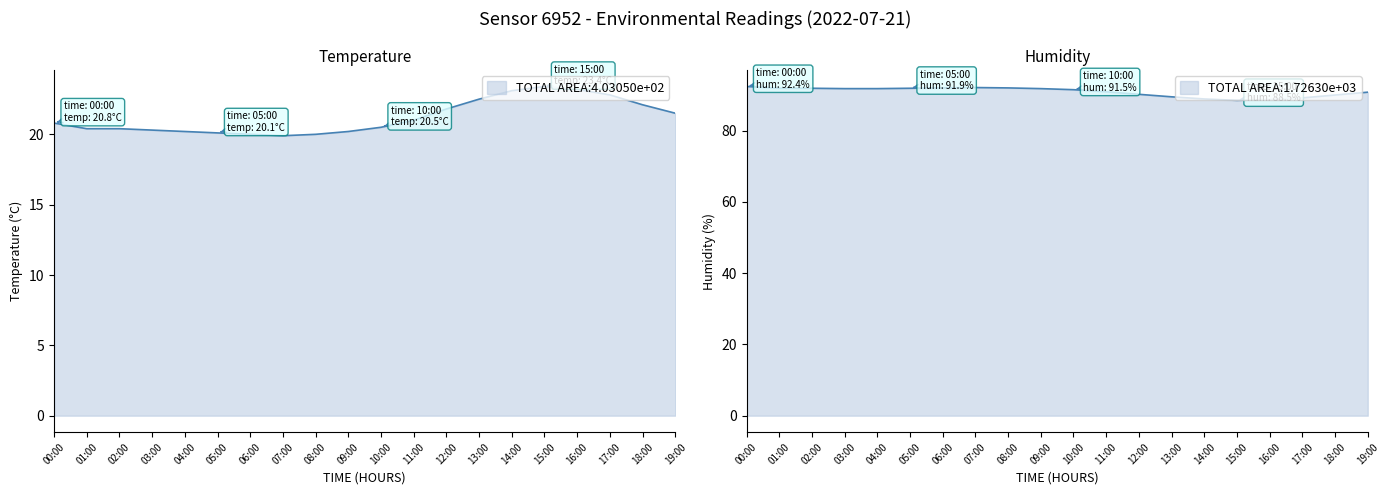

Which series has the largest total across all categories?

humidity